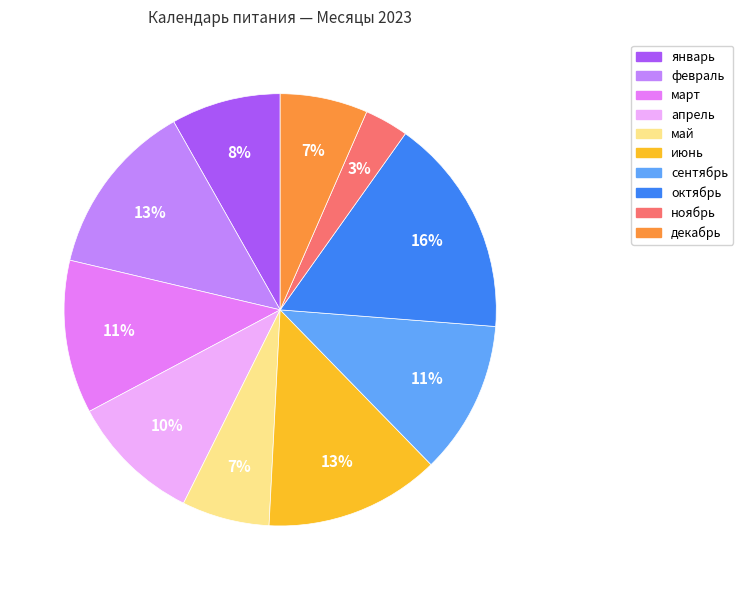

To the nearest percent, what portion does декабрь represent?

7%